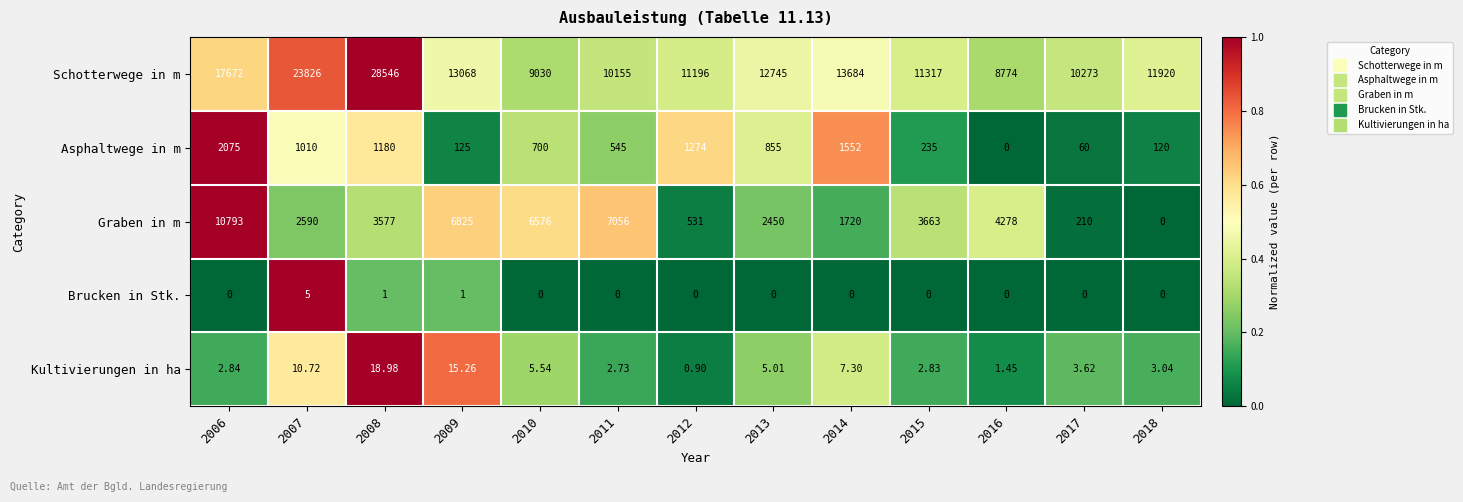

Which series has the largest total across all categories?

Schotterwege in m